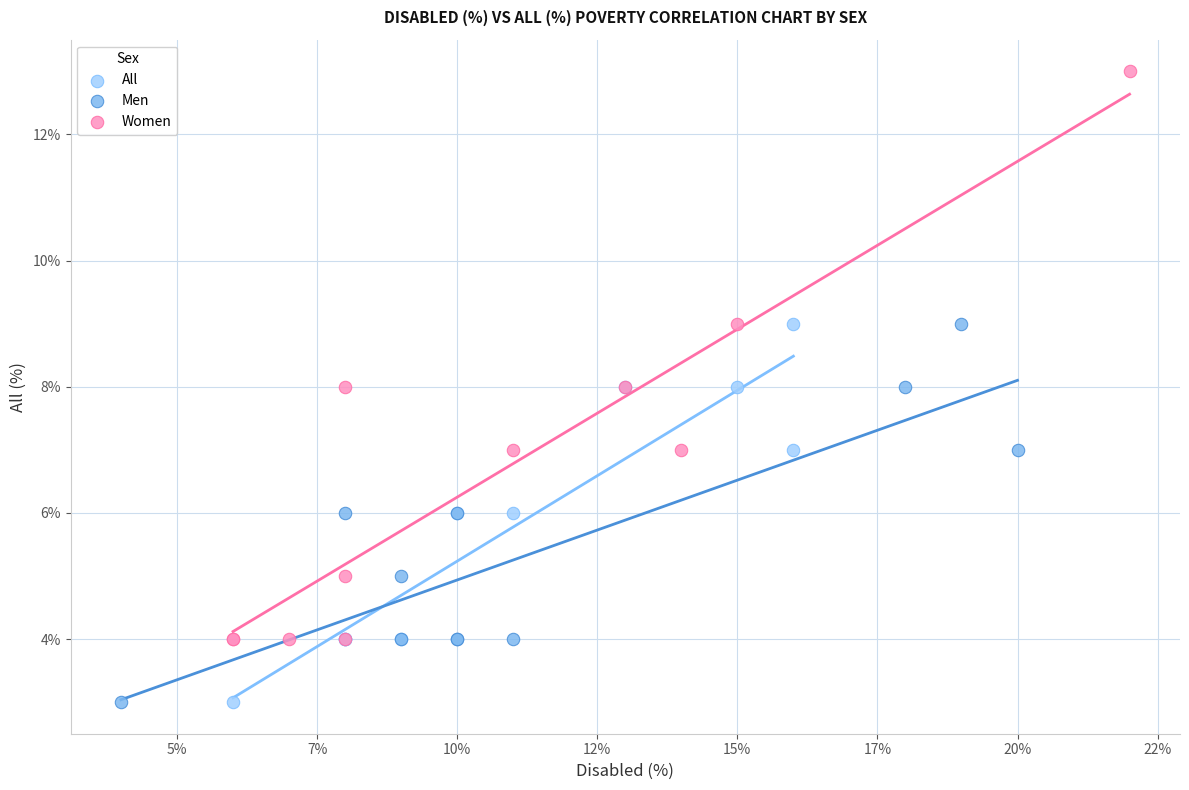

What are all the series names shown in the legend?

All, Men, Women